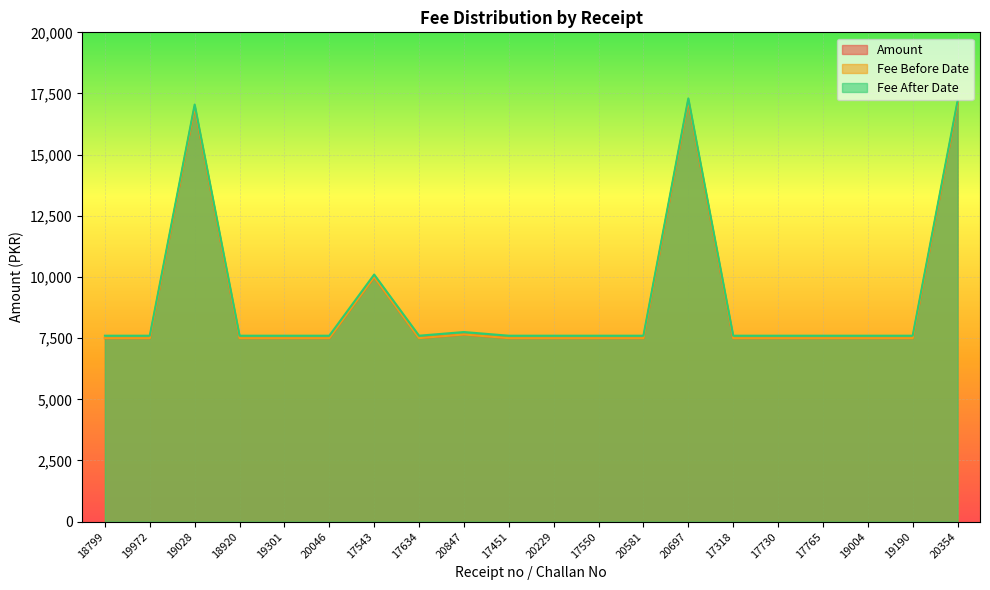

What is the sum of all Fee Before Date values?

181400